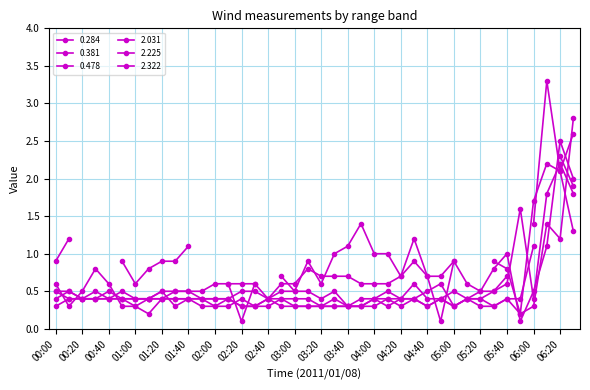

Which category has the highest value in the 0.381 series?

06:20